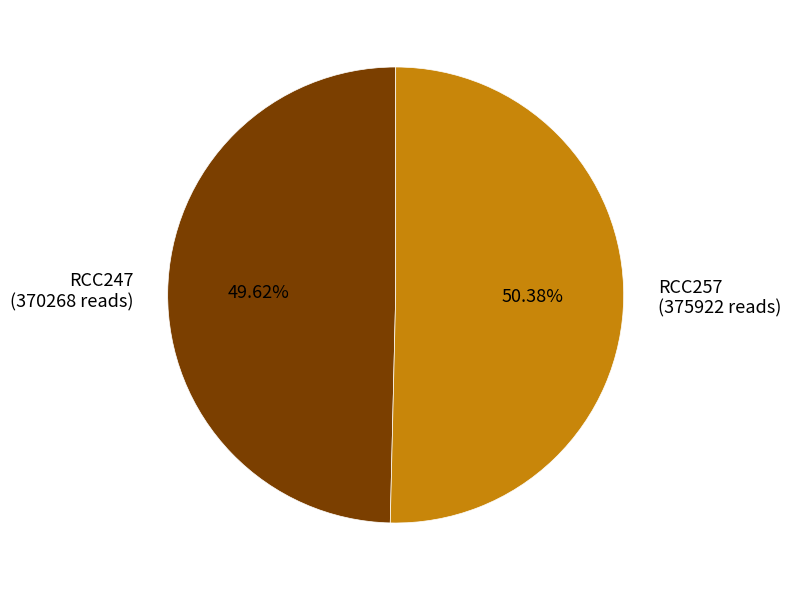

Which has a higher value, RCC247 or RCC257?

RCC257